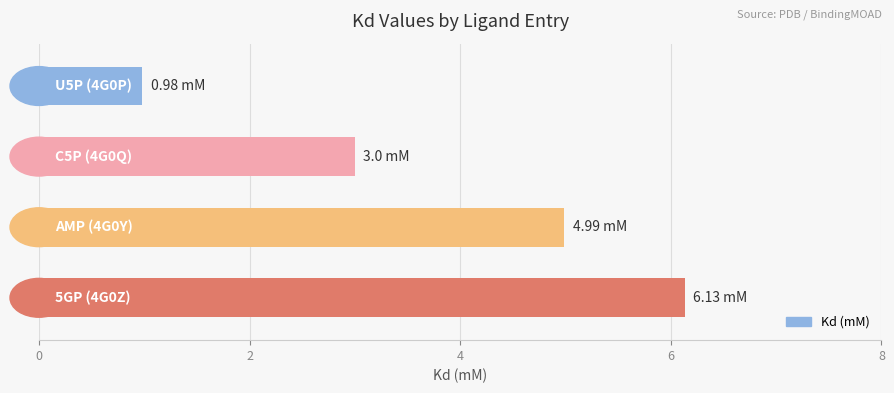

What is the average value?

3.8